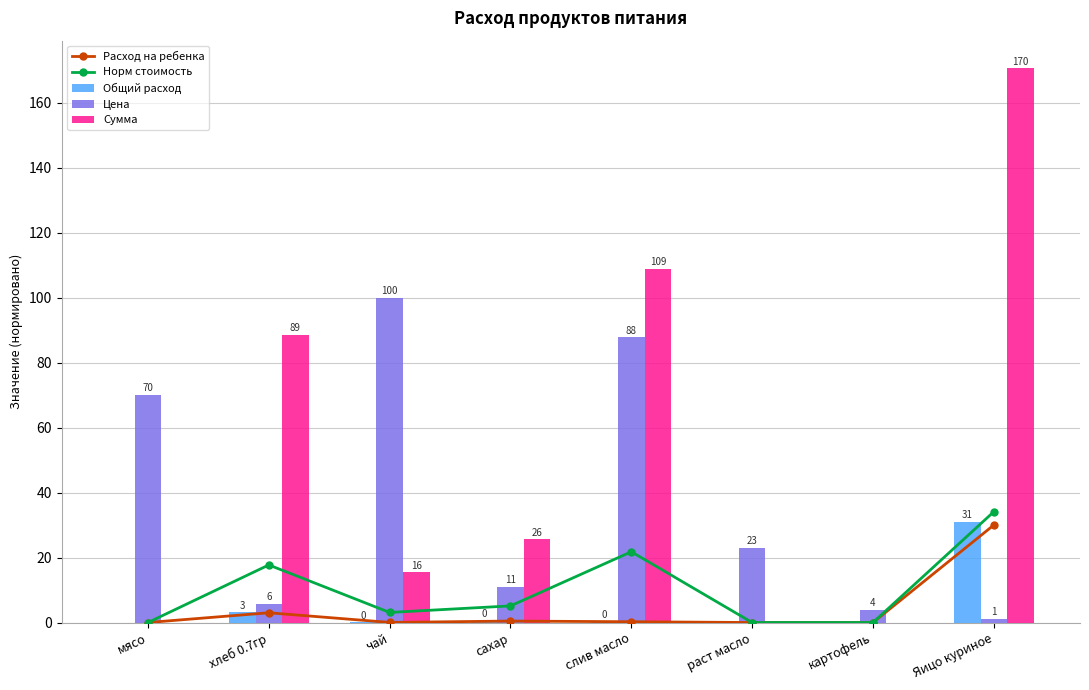

Rank the series at Яицо куриное from lowest to highest value.

Цена, Расход на ребенка, Общий расход, Норм стоимость, Сумма